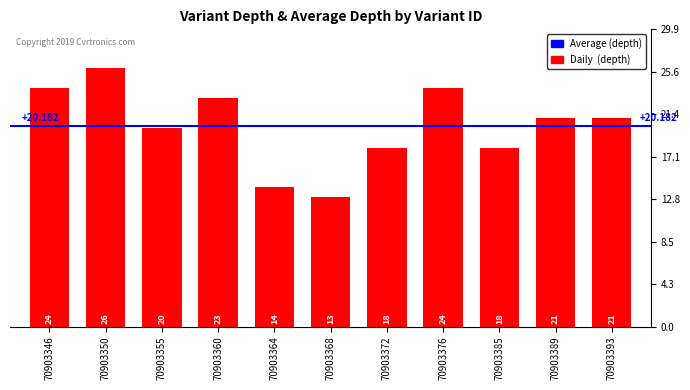

Are the bars grouped side by side (vs. stacked)?

No